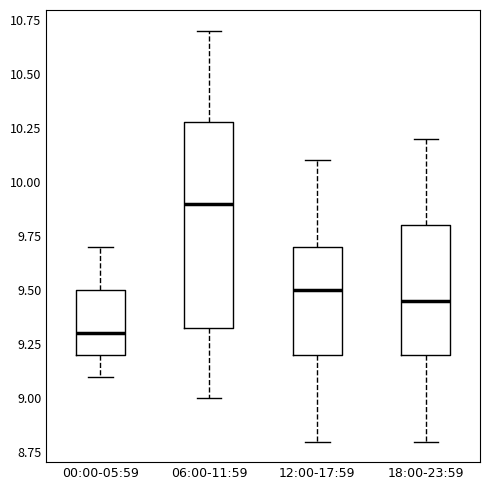

Which box has the lowest median line?

00:00-05:59